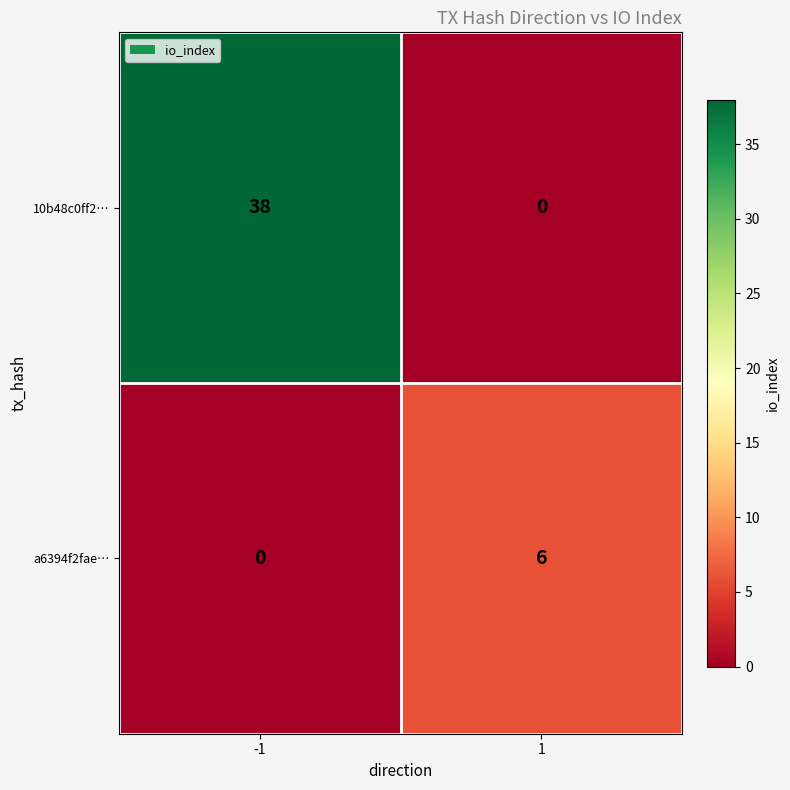

What is the sum of the a6394f2fae… values at -1 and 1?

6